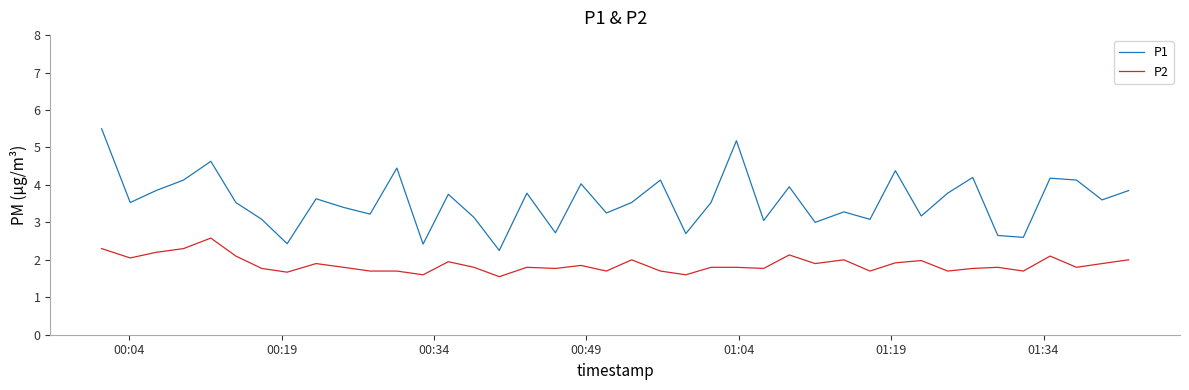

Which series has the largest total across all categories?

P1